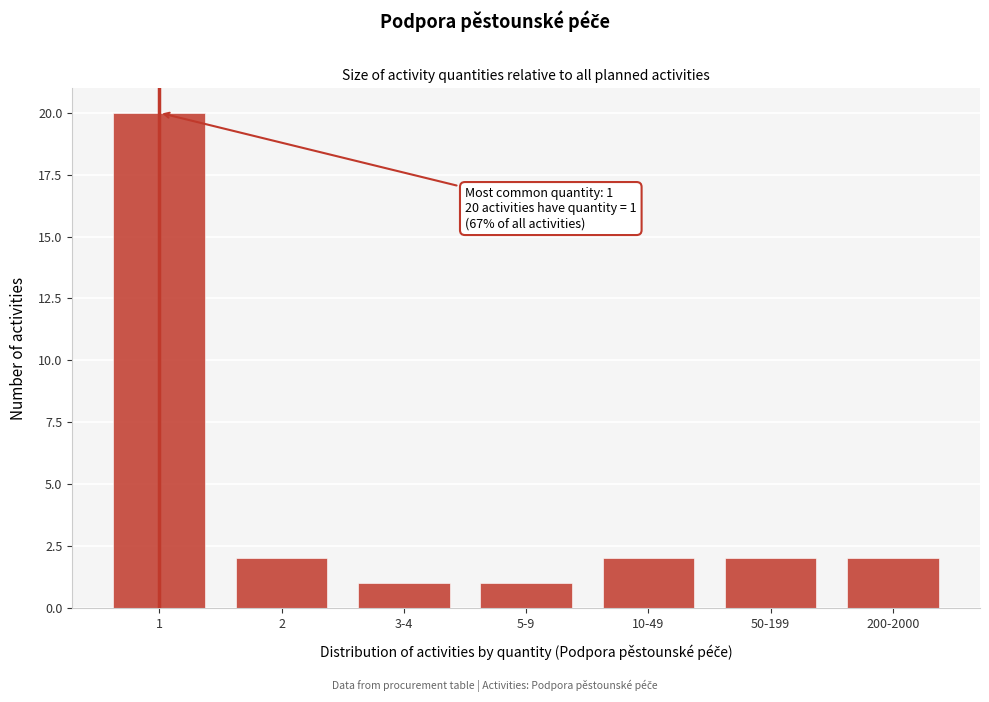

Reading right to left, transcribe all the data shown in this chart.

2	2	2	1	1	2	20